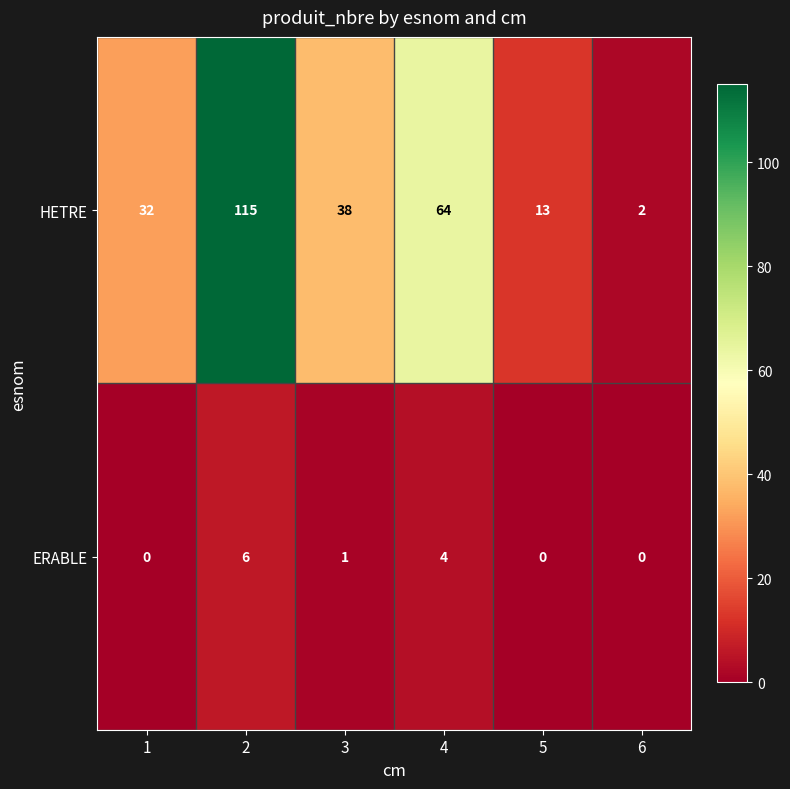

Reading right to left, transcribe all the data shown in this chart.

HETRE: 6=2	5=13	4=64	3=38	2=115	1=32
ERABLE: 6=0	5=0	4=4	3=1	2=6	1=0